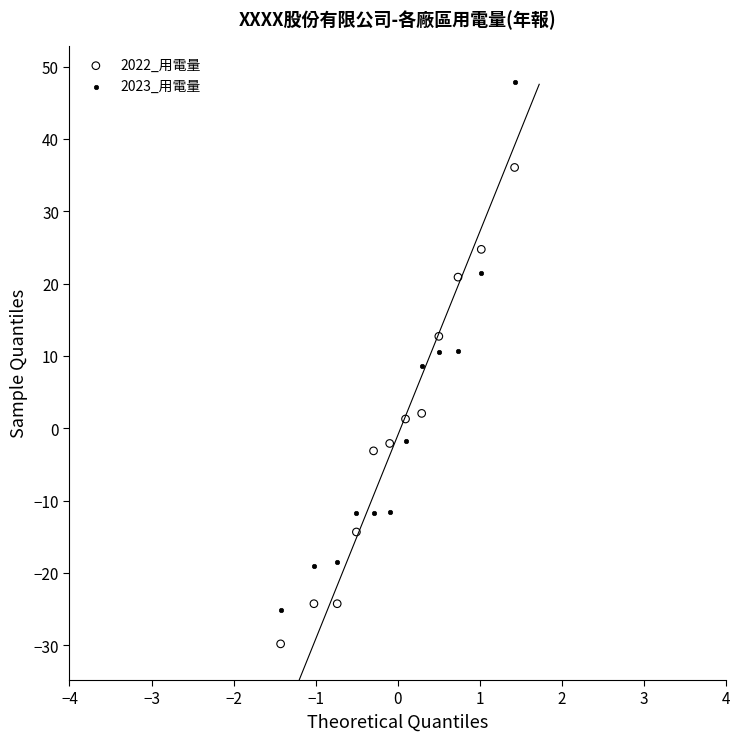

Across all data points, what is the range of Y values (max minus min)?

77.7